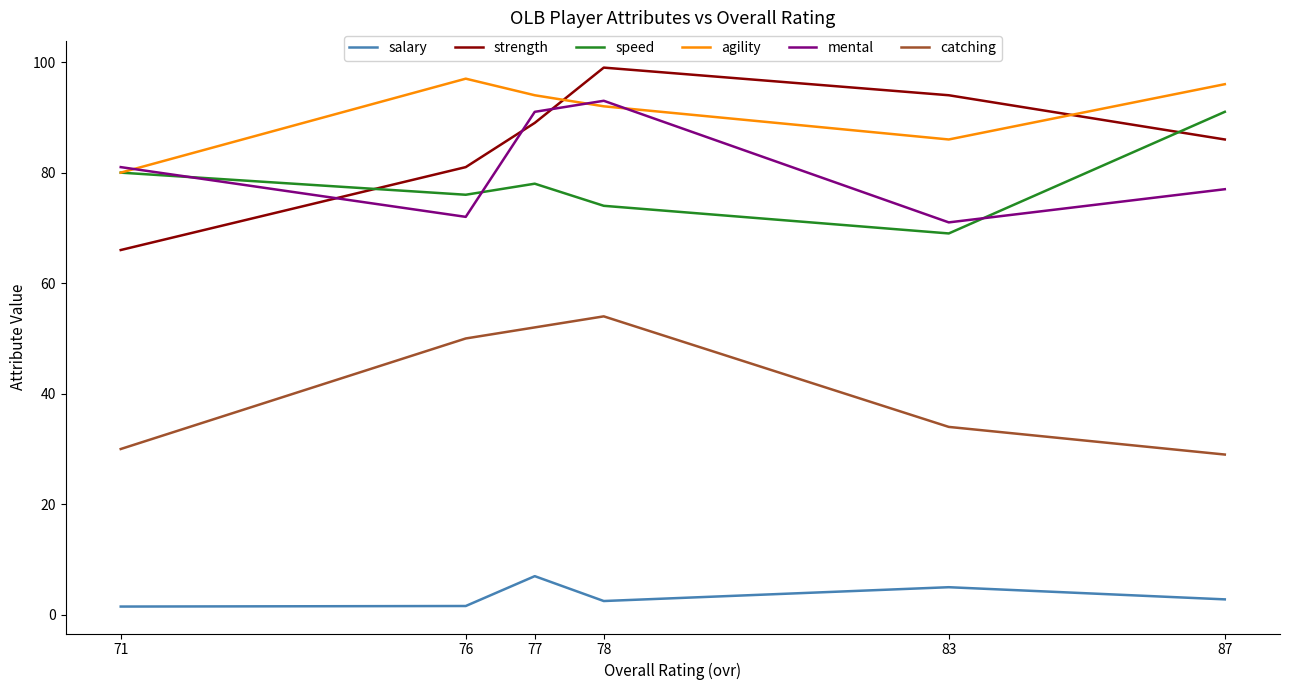

At how many categories does at least one series exceed 42?

6